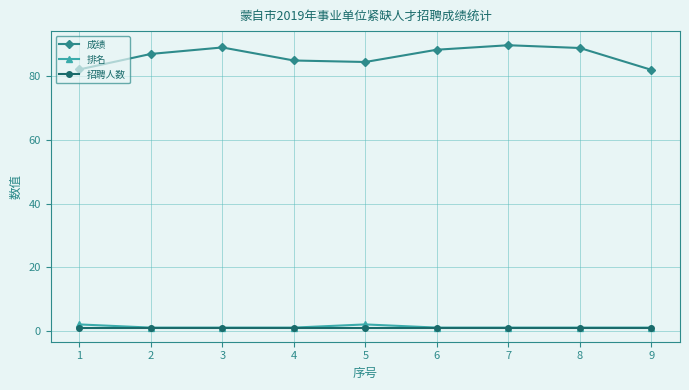

At which category does 成绩 reach its first local peak?

3